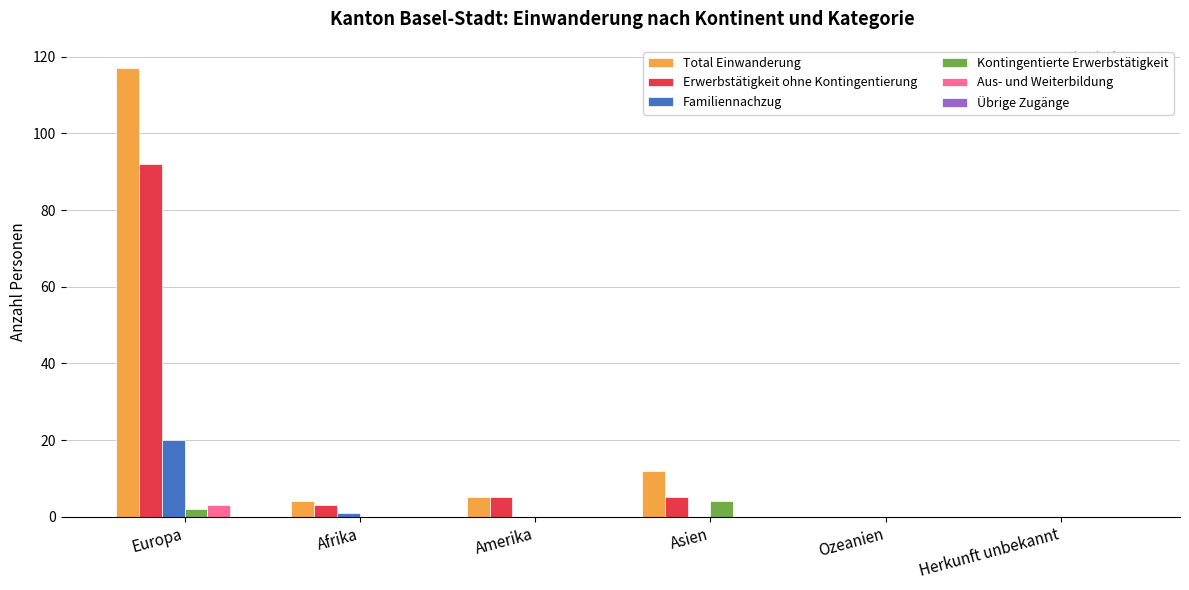

Reading left to right, transcribe all the data shown in this chart.

Total Einwanderung: Europa=117	Afrika=4	Amerika=5	Asien=12	Ozeanien=0	Herkunft unbekannt=0
Erwerbstätigkeit ohne Kontingentierung: Europa=92	Afrika=3	Amerika=5	Asien=5	Ozeanien=0	Herkunft unbekannt=0
Familiennachzug: Europa=20	Afrika=1	Amerika=0	Asien=0	Ozeanien=0	Herkunft unbekannt=0
Kontingentierte Erwerbstätigkeit: Europa=2	Afrika=0	Amerika=0	Asien=4	Ozeanien=0	Herkunft unbekannt=0
Aus- und Weiterbildung: Europa=3	Afrika=0	Amerika=0	Asien=0	Ozeanien=0	Herkunft unbekannt=0